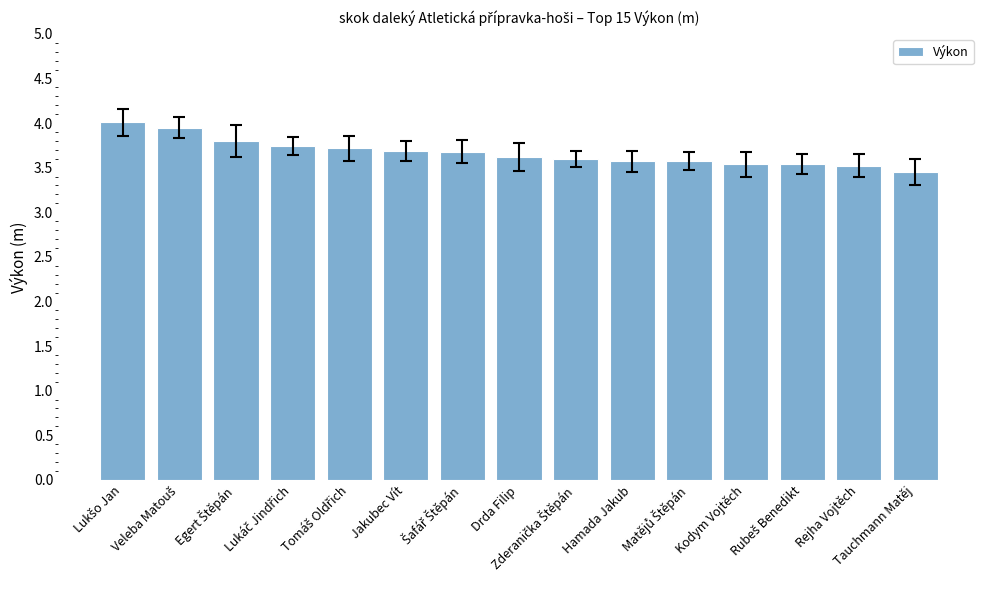

Where is the data nearest to the value 3?

Tauchmann Matěj